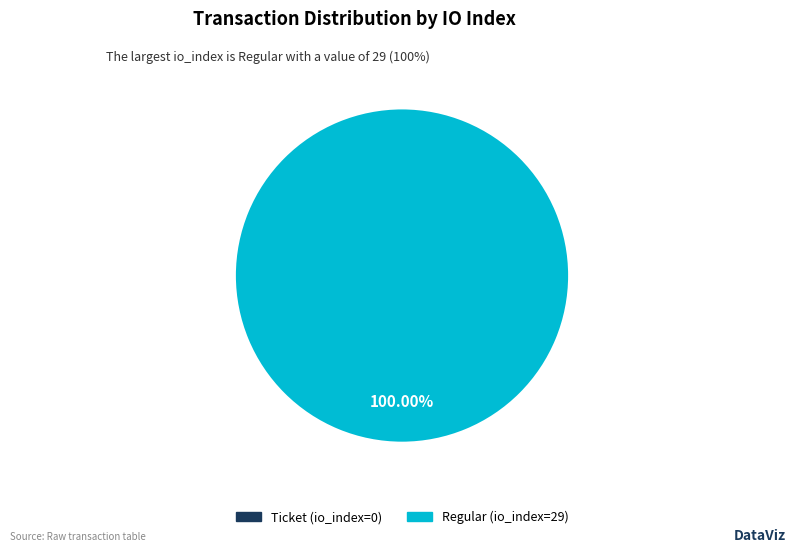

To the nearest percent, what is the average slice percentage?

50%